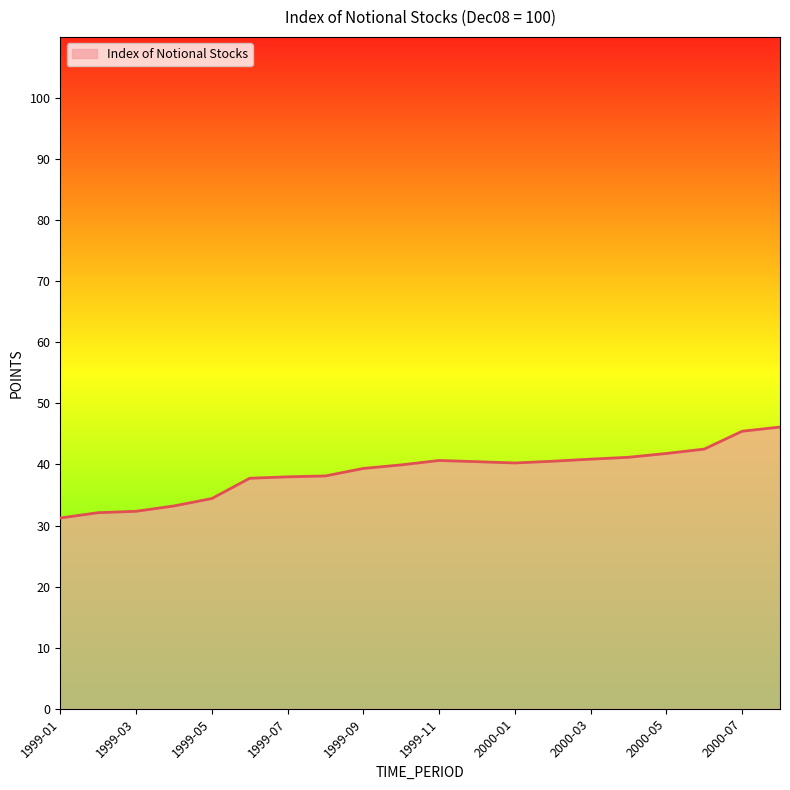

What is the difference between the maximum and minimum values?

14.9